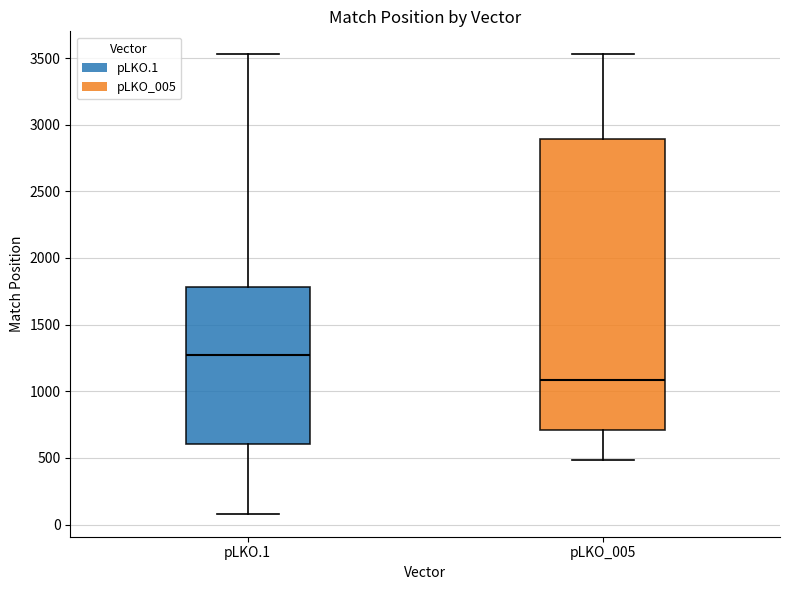

Reading left to right, transcribe this box plot: for each box, give where its median line is, the range the box spans, and where its two whiskers end, as read against the y-axis. The values are not printed on the chart, so give them approximately, as read against the axis.

pLKO.1: median 1250, box 600 to 1800, whiskers 100 to 3550
pLKO_005: median 1100, box 700 to 2900, whiskers 500 to 3550